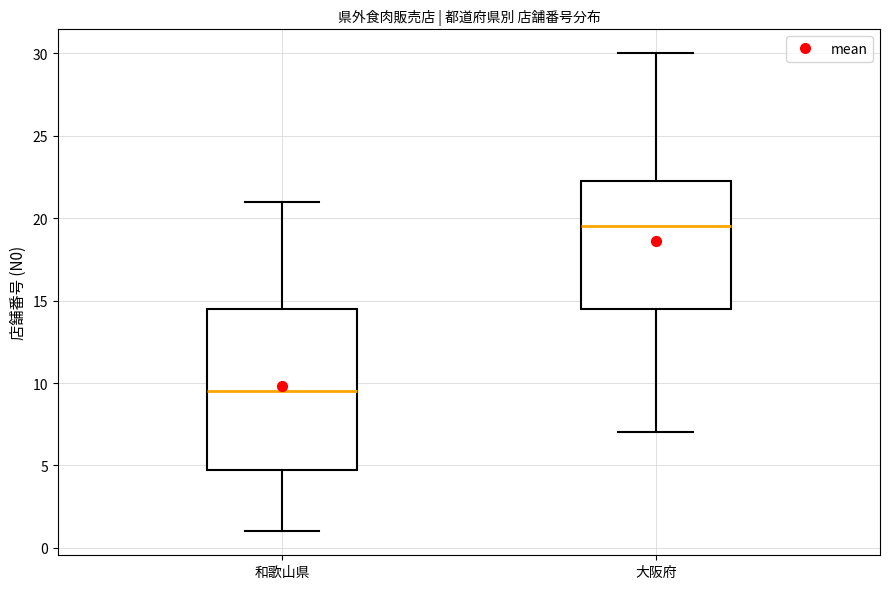

Which box's median line is the highest?

大阪府